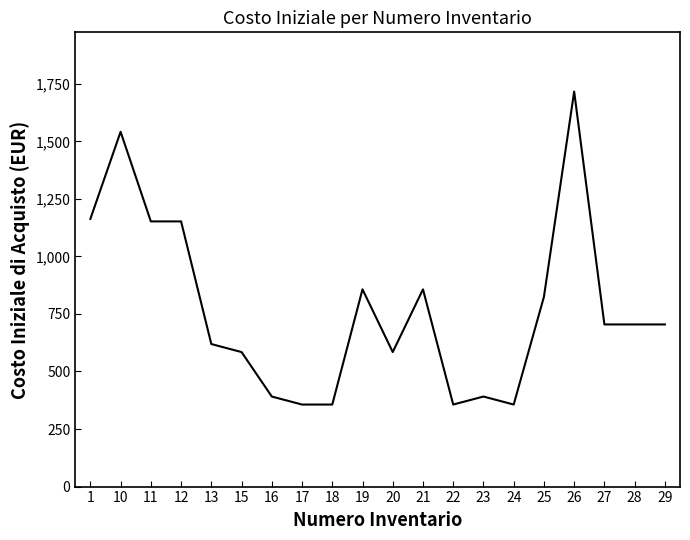

What is the difference between the values at 19 and 24?

500.4